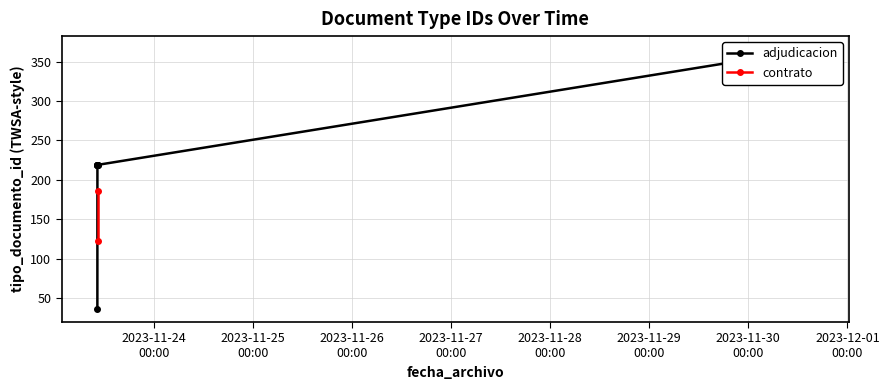

Rank the categories by value from highest to lowest.

2023-11-30 15:41:11, 2023-11-23 10:25:07, 2023-11-23 10:24:37, 2023-11-23 10:24:12, 2023-11-23 10:23:51, 2023-11-23 10:23:36, 2023-11-23 10:23:11, 2023-11-23 10:31:16, 2023-11-23 10:31:16, 2023-11-23 10:22:27